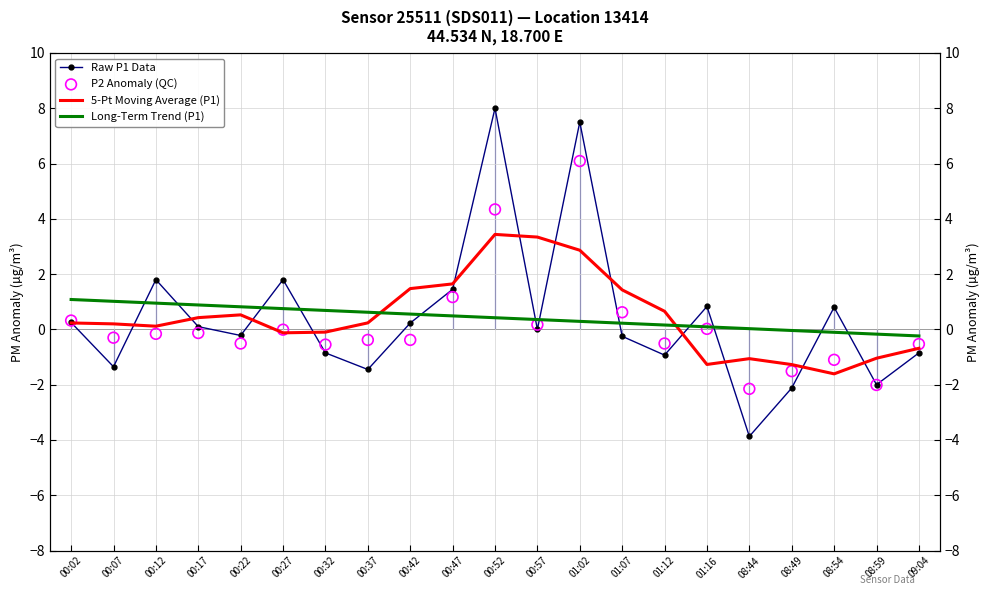

What are all the series names shown in the legend?

Raw P1 Data, 5-Pt Moving Average (P1), Long-Term Trend (P1), P2 Anomaly (QC)